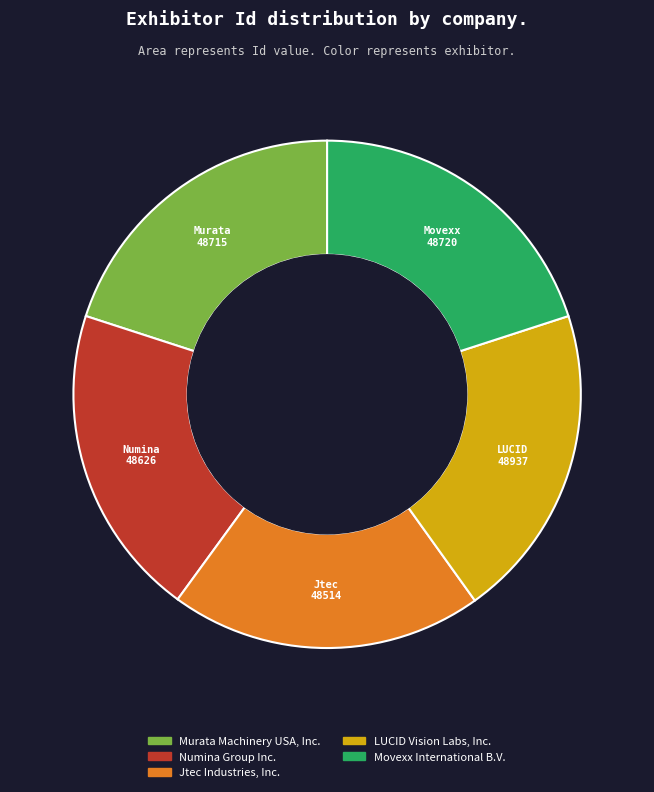

What is the ratio of the value at Murata Machinery USA, Inc. to the value at Jtec Industries, Inc.?

1.0